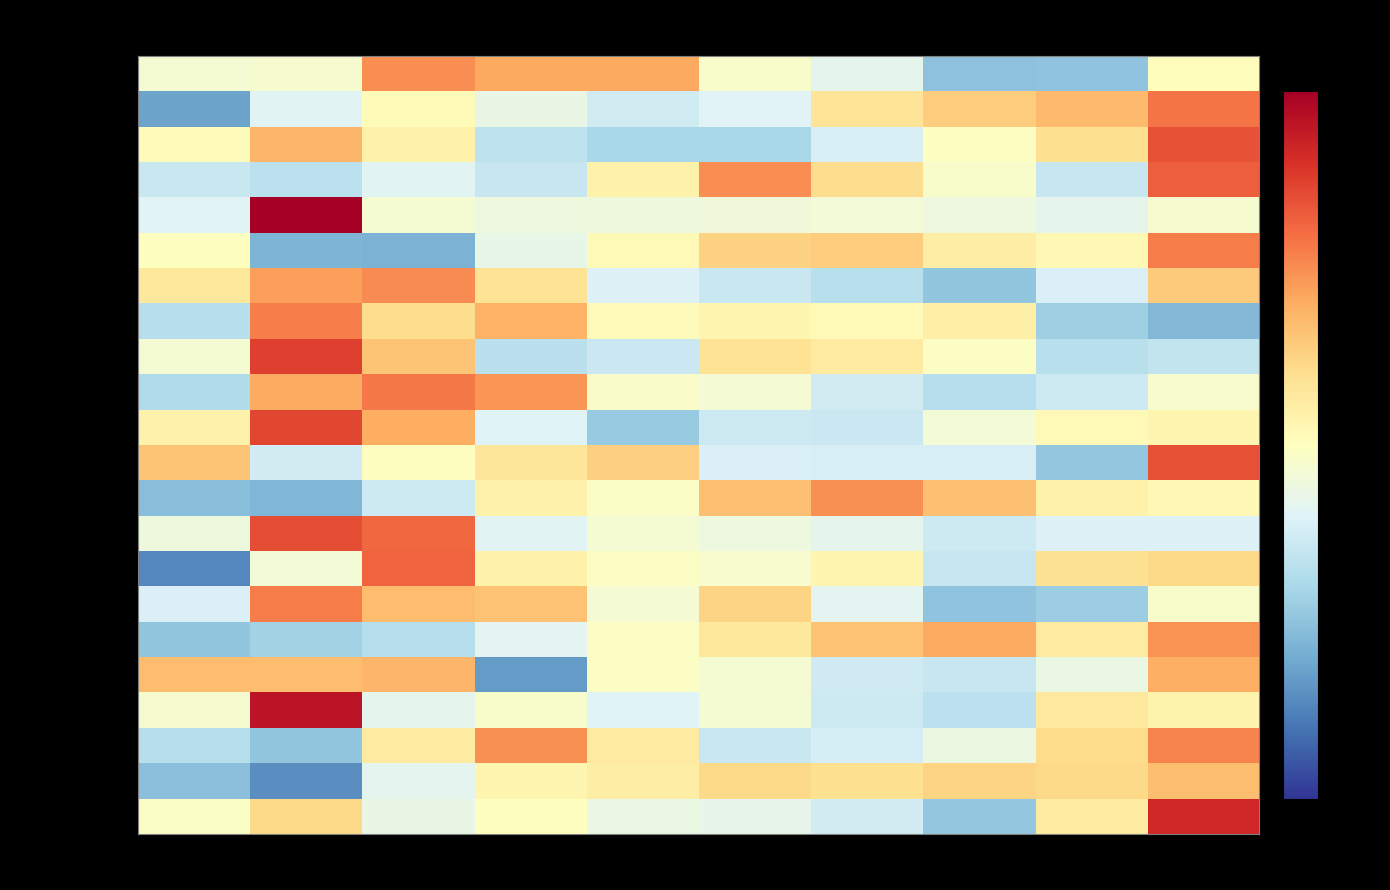

How many data points does each series have?

10